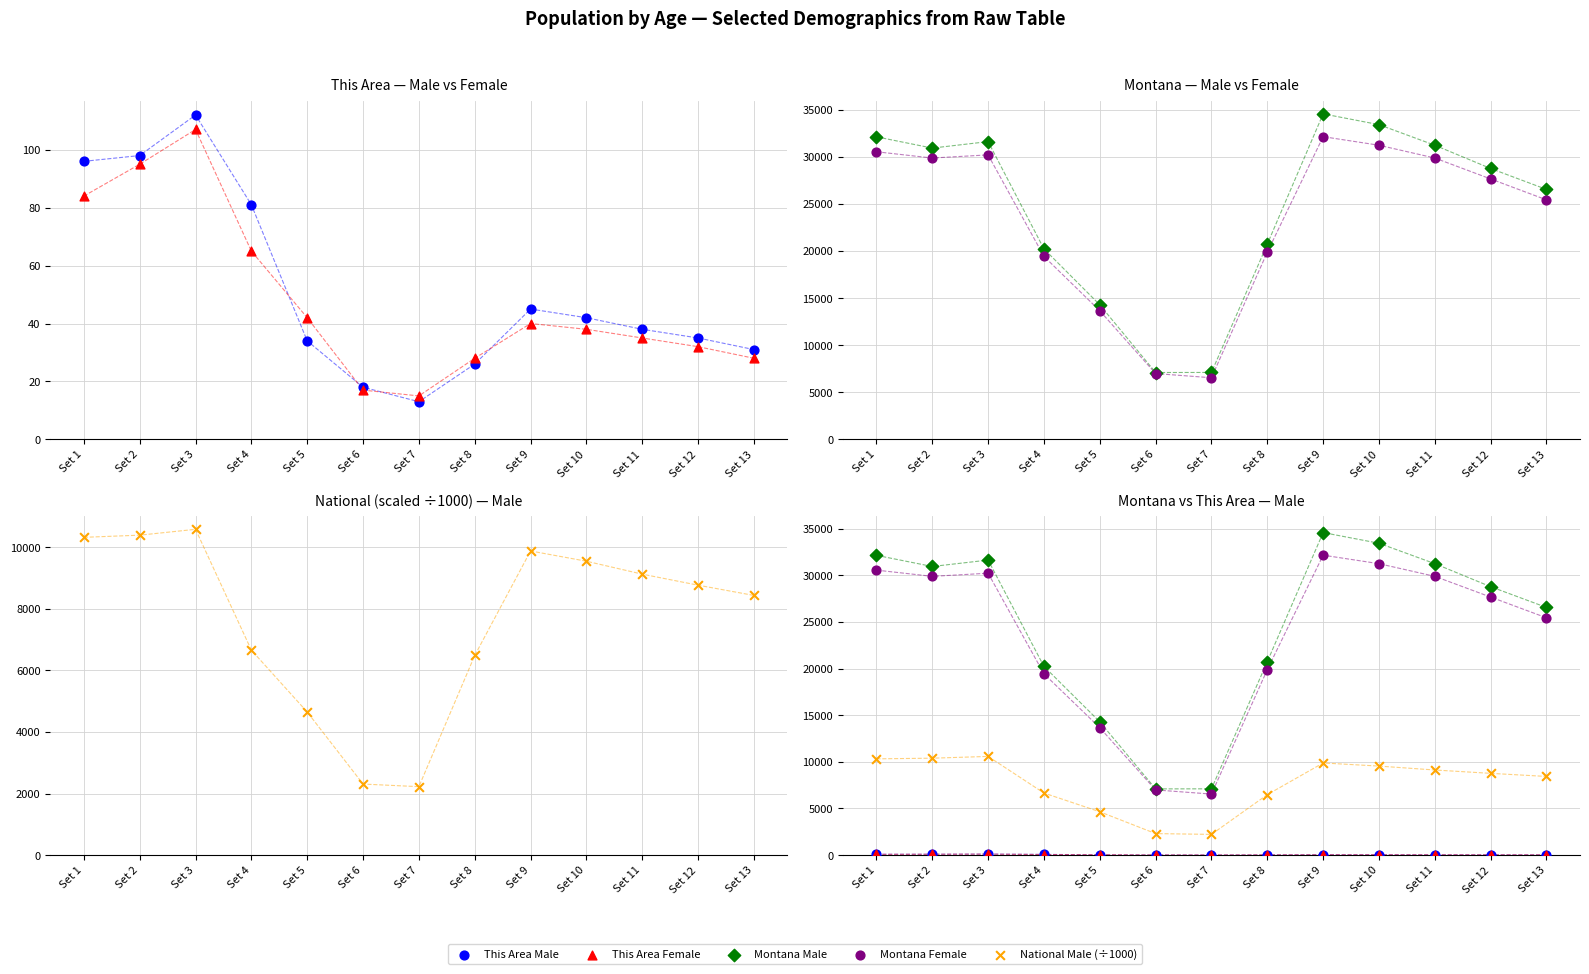

Is the value of Montana Female at Set 6 greater than the value of Montana Male at Set 6?

No